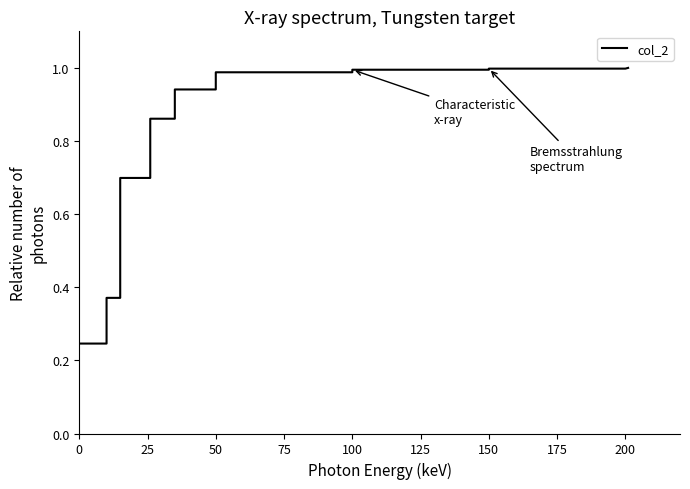

How many data points does each series have?

18